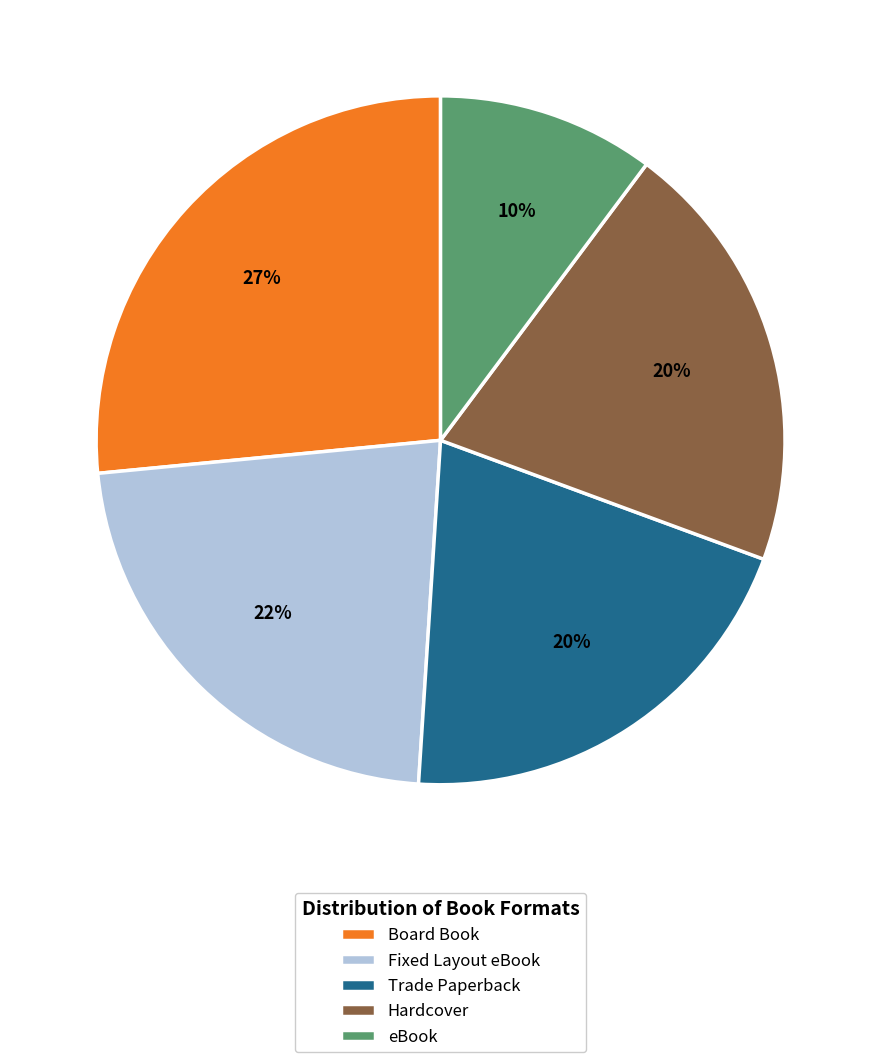

Approximately how many times larger is the value at Fixed Layout eBook compared to Board Book?

0.8